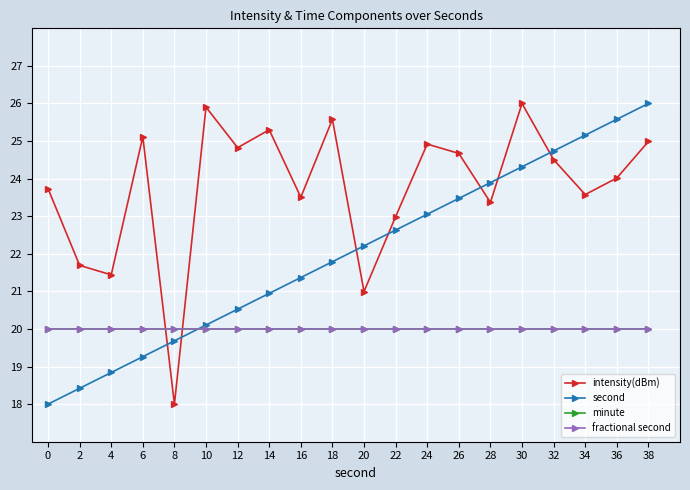

Does the chart have visible grid lines?

Yes